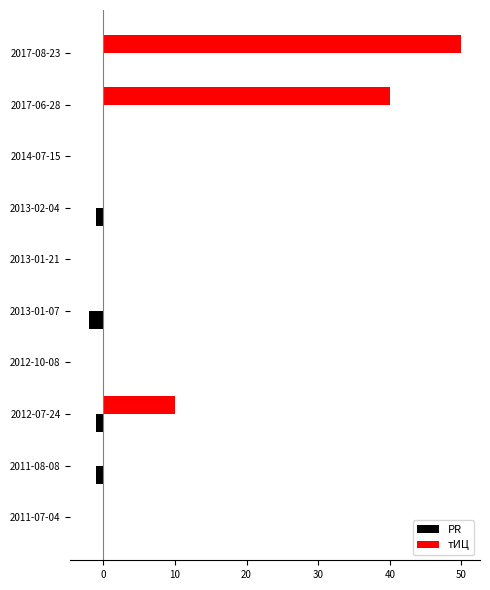

What is the sum of all тИЦ values?

100